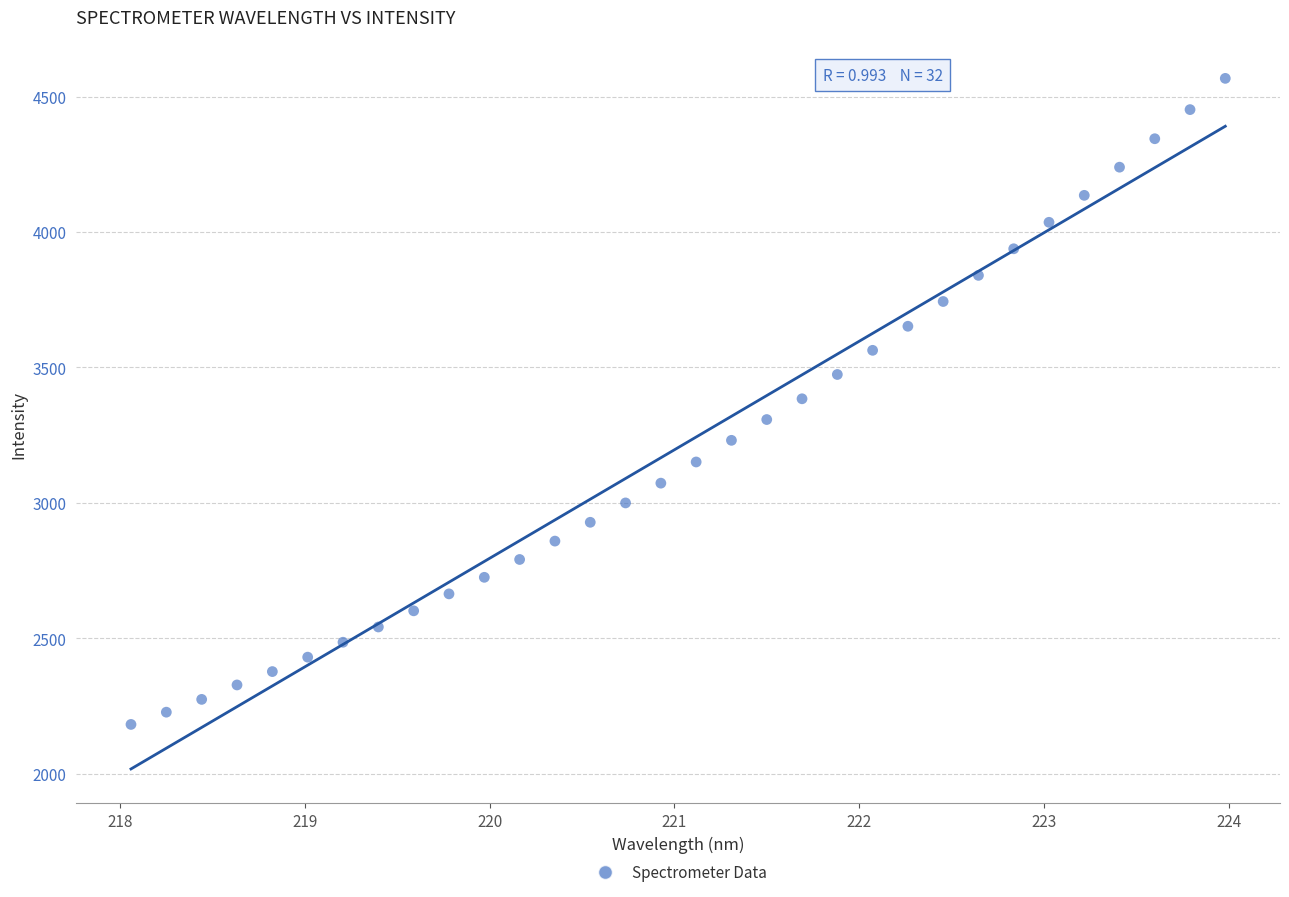

What is the range of X values (max minus min)?

5.9